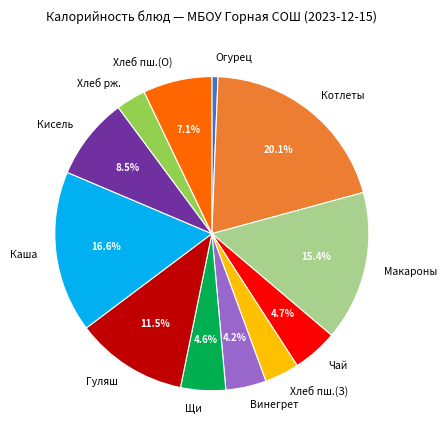

How much of the chart is everything except Кисель?

91.5%